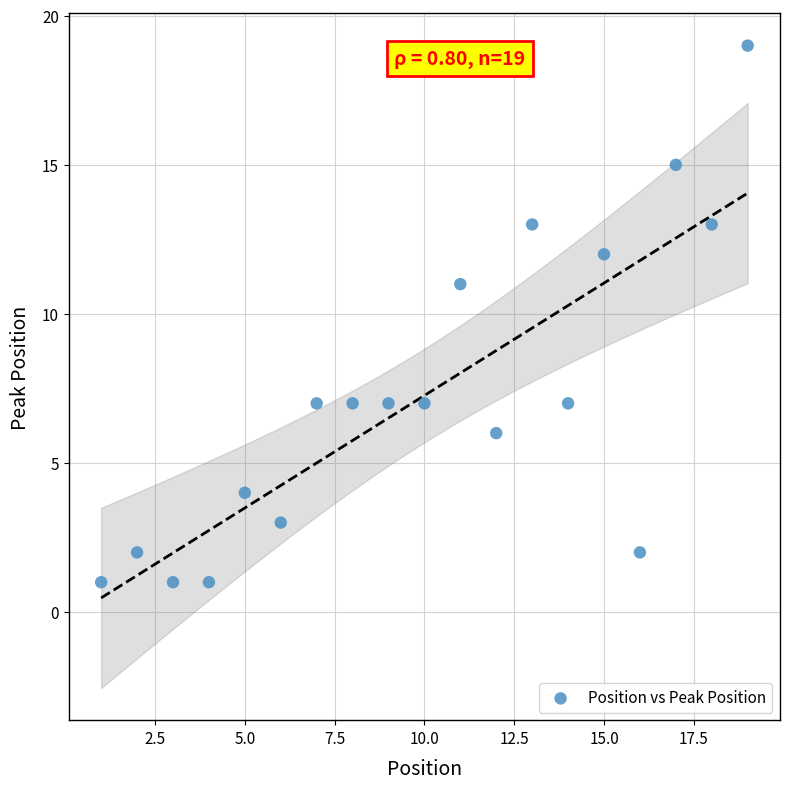

What is the range of Y values (max minus min)?

18